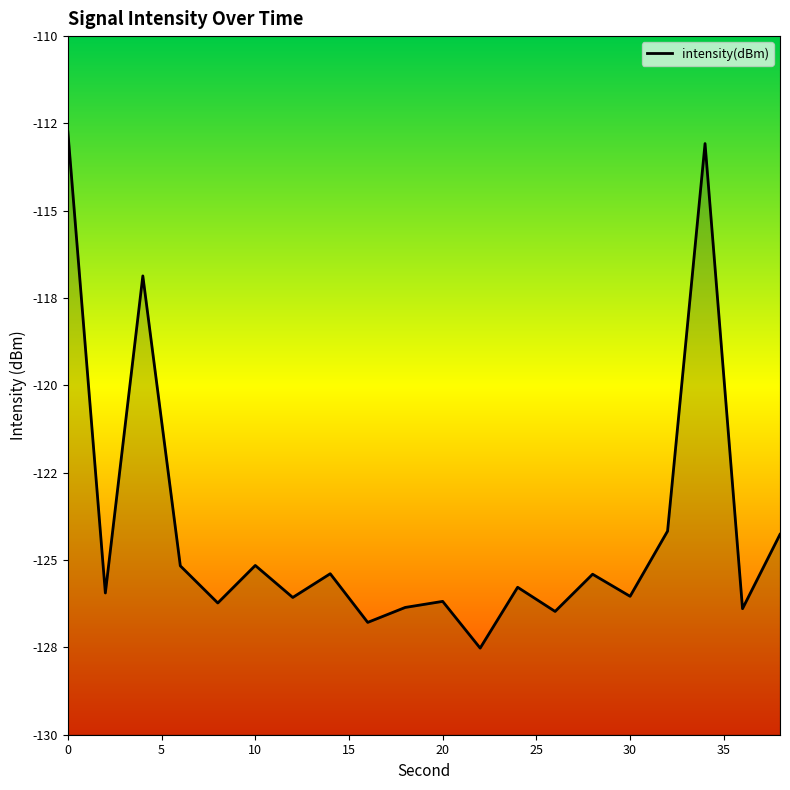

The chart shows a value of -23.5 at 0. True or false?

False